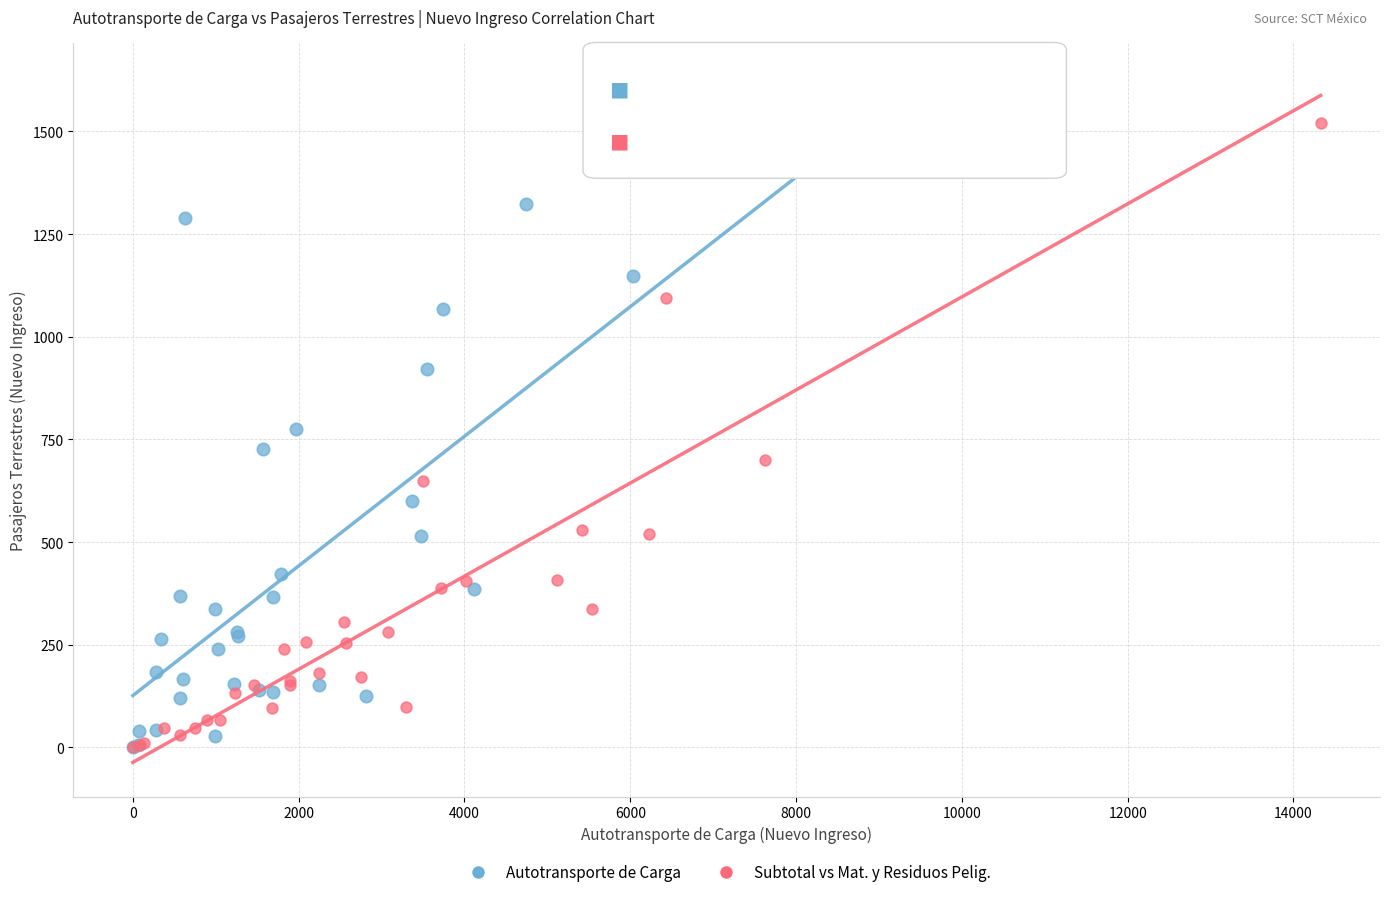

Which series has the largest Y range (max minus min)?

Autotransporte de Carga